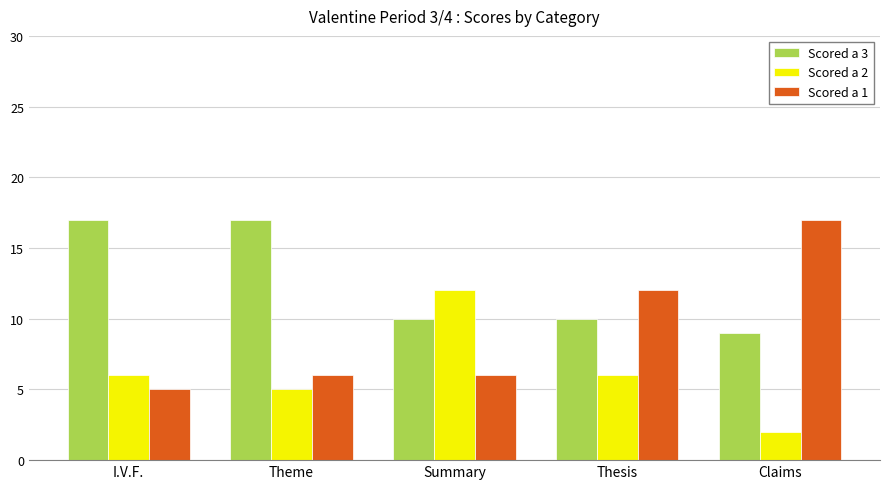

Where does the Scored a 3 series first go above 10?

I.V.F.